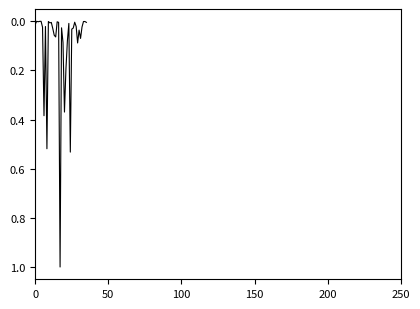

What is the maximum value shown in the chart?

1.0